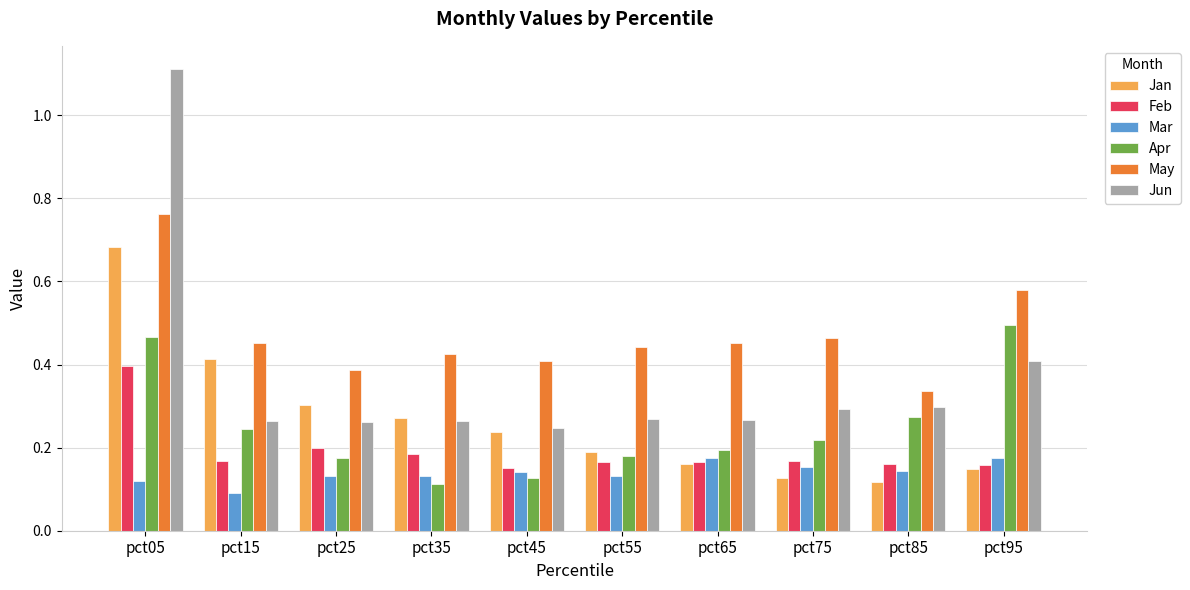

What is the greatest value displayed?

1.1